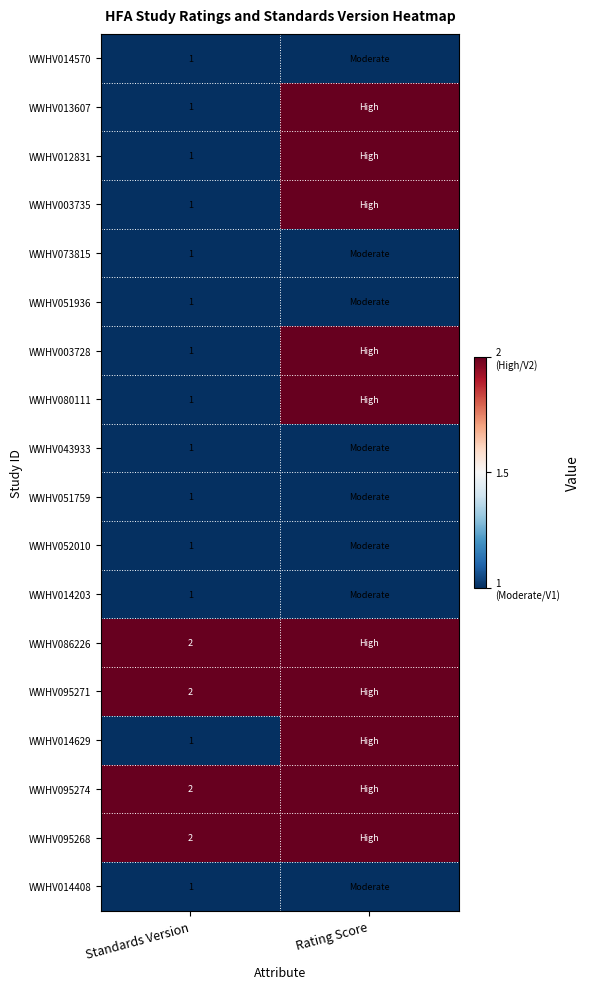

What is the difference between the highest and lowest values at Rating Score?

1